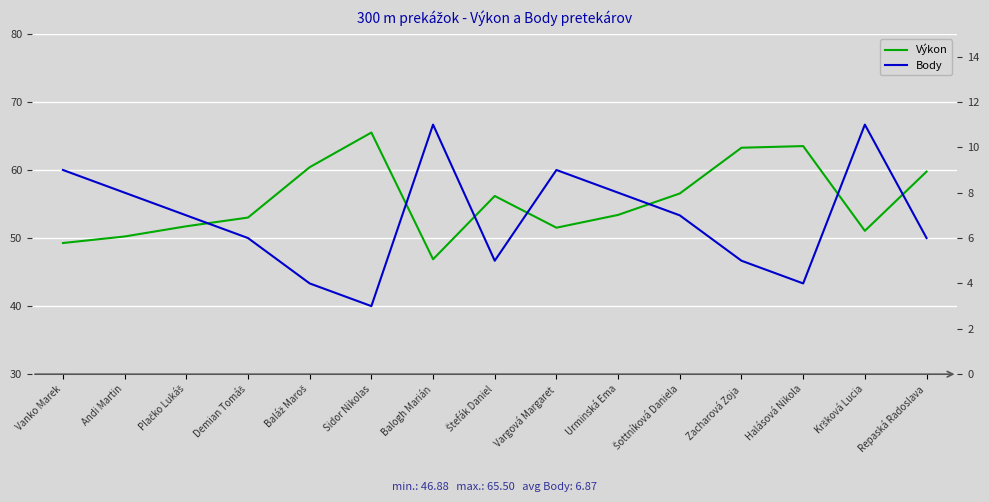

What is the lowest value of the Výkon series?

46.9